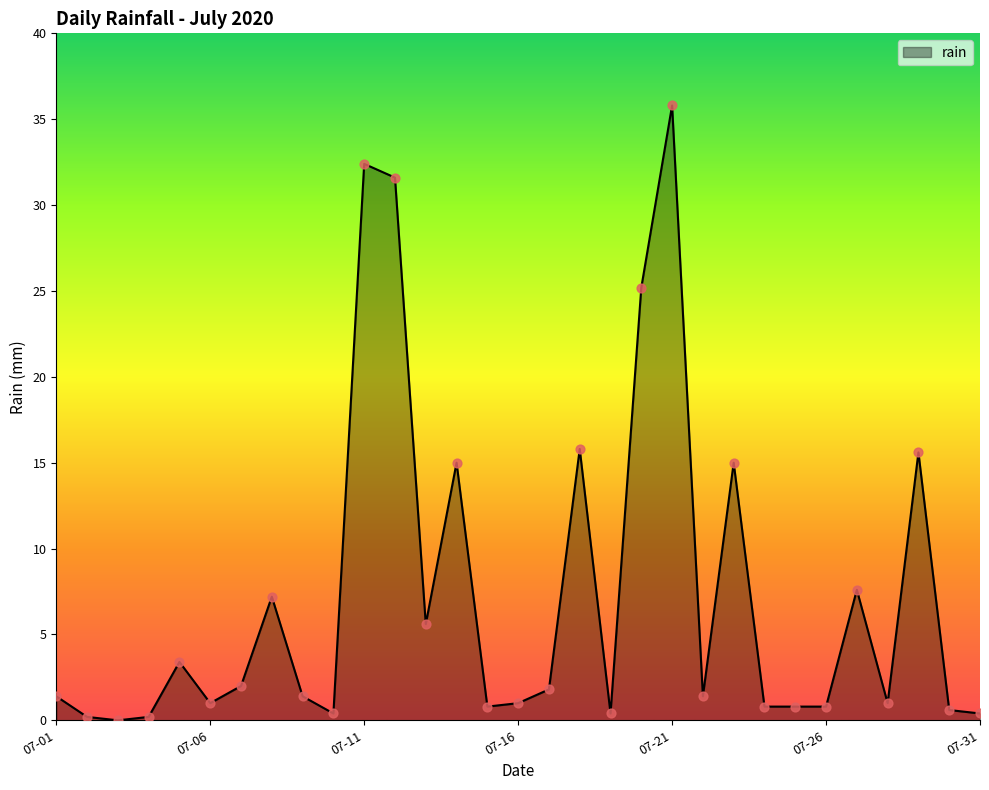

What is the maximum value shown in the chart?

35.8